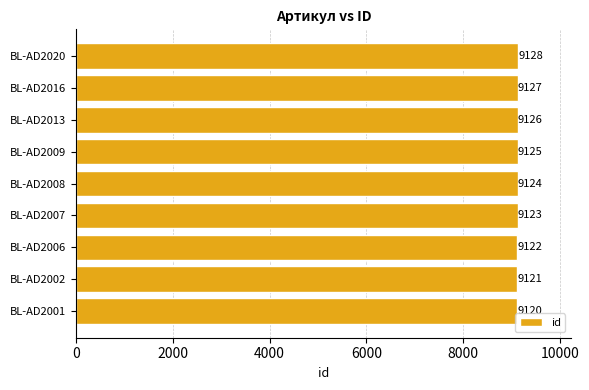

What is the approximate value at BL-AD2002?

9121